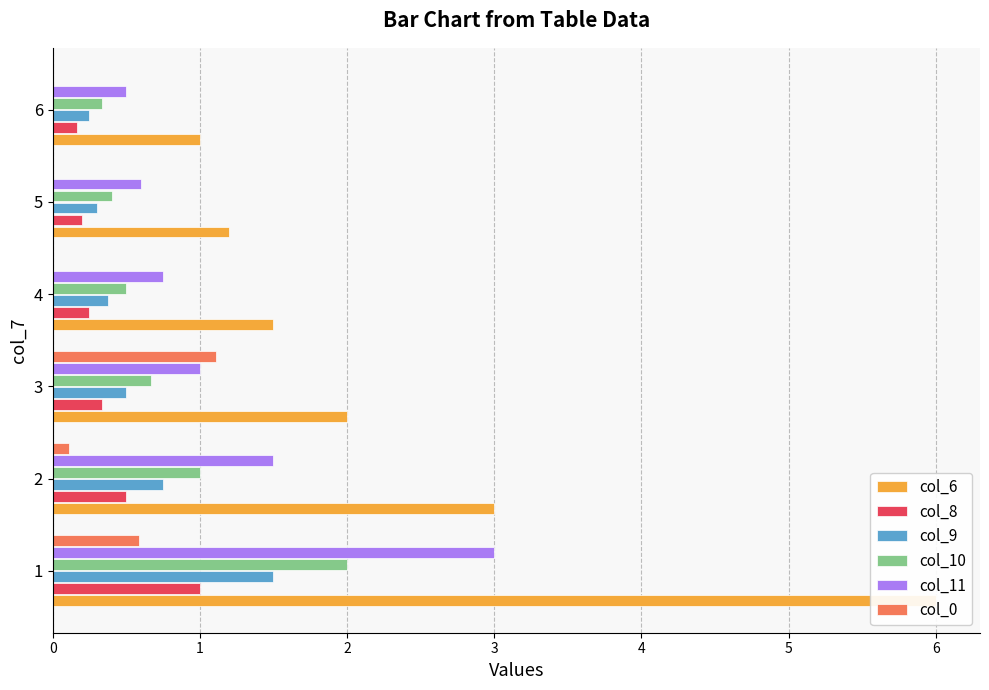

List the labels in order of col_8 value, largest first.

0, 1, 2, 3, 4, 5